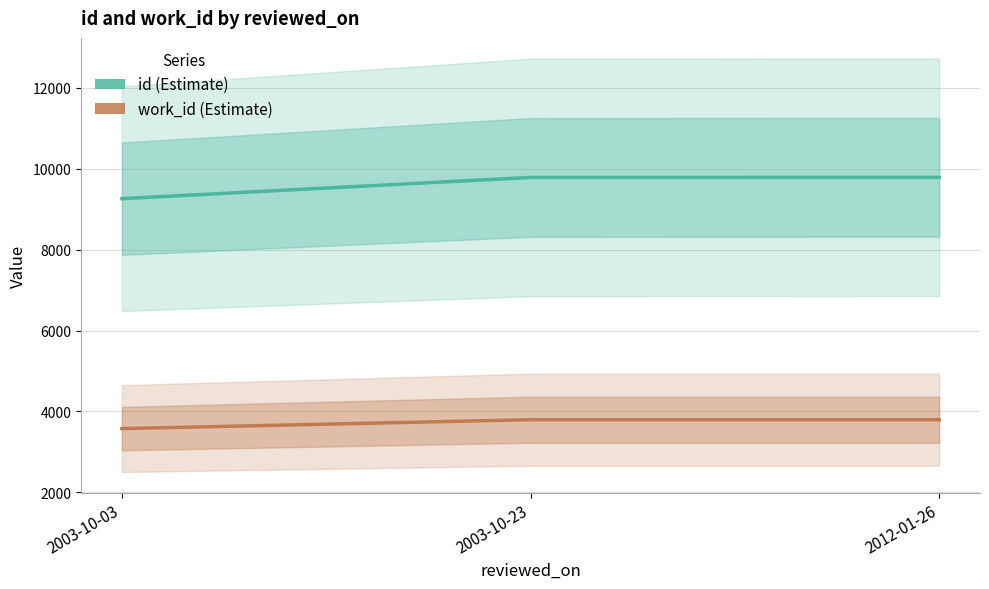

At how many categories does at least one series exceed 9760?

2